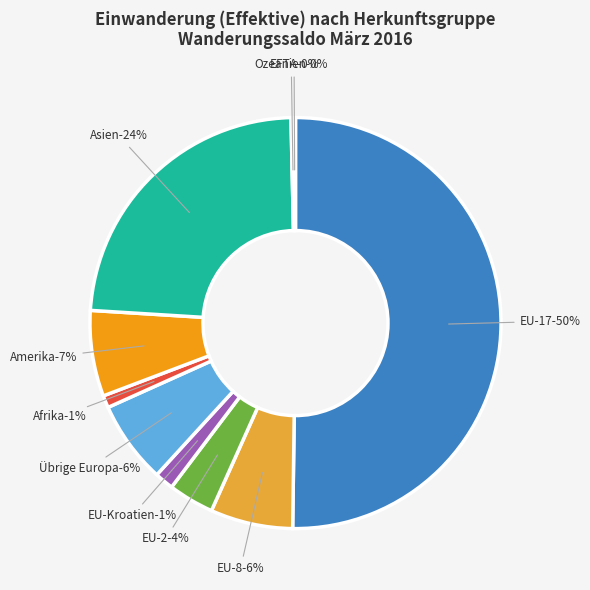

Does Amerika represent more than half of the total?

No